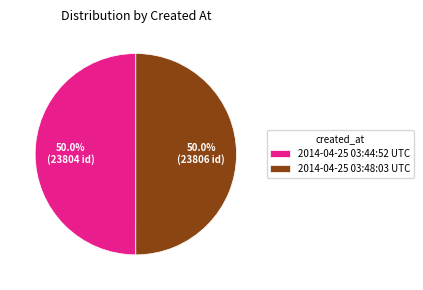

True or false: 2014-04-25 03:48:03 UTC accounts for 41% of the total.

False